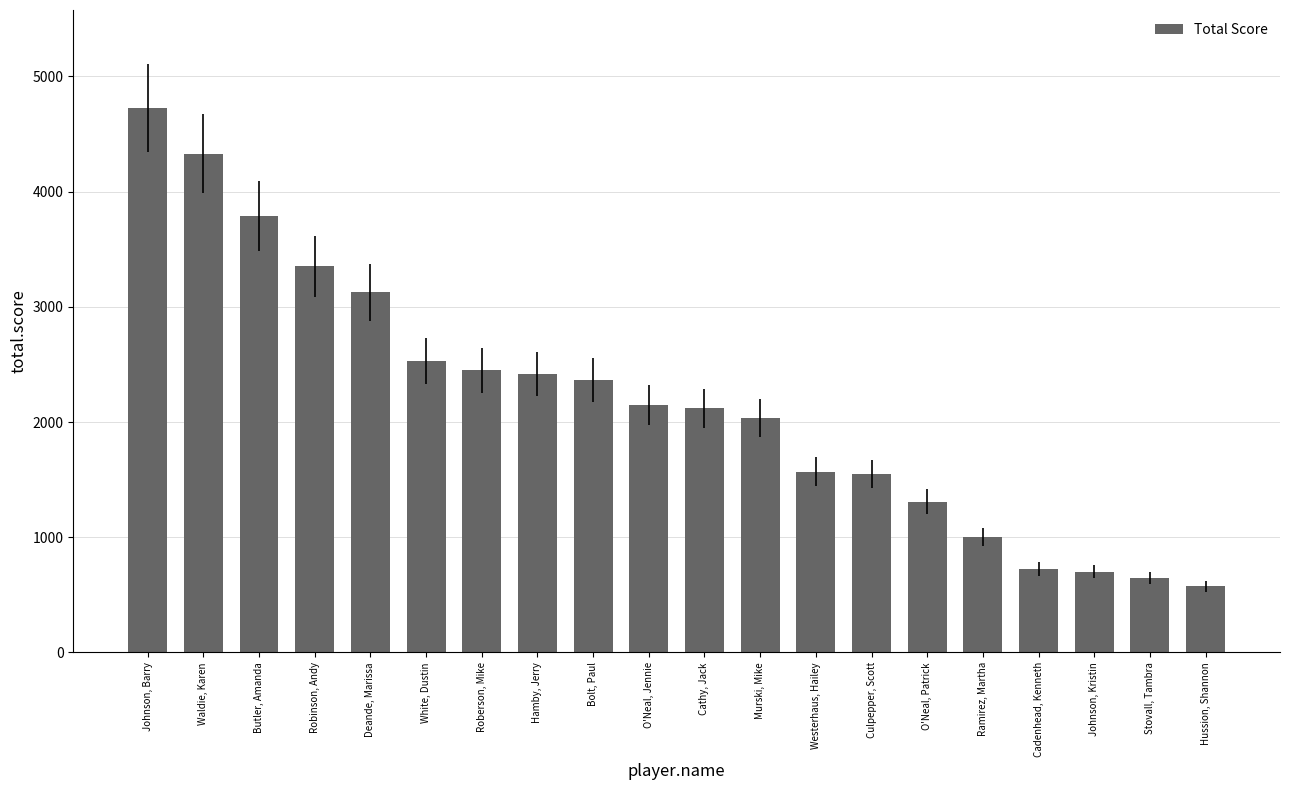

The value at Hussion, Shannon is 575. True or false?

True